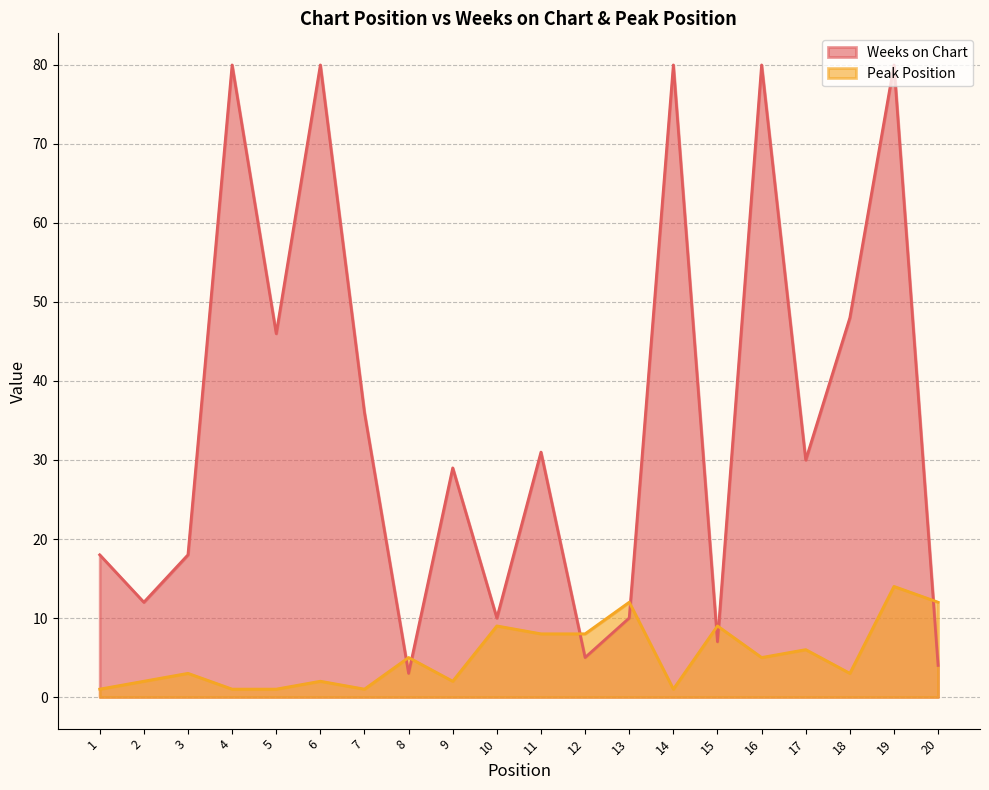

What is the difference between the highest and lowest values at 5?

45